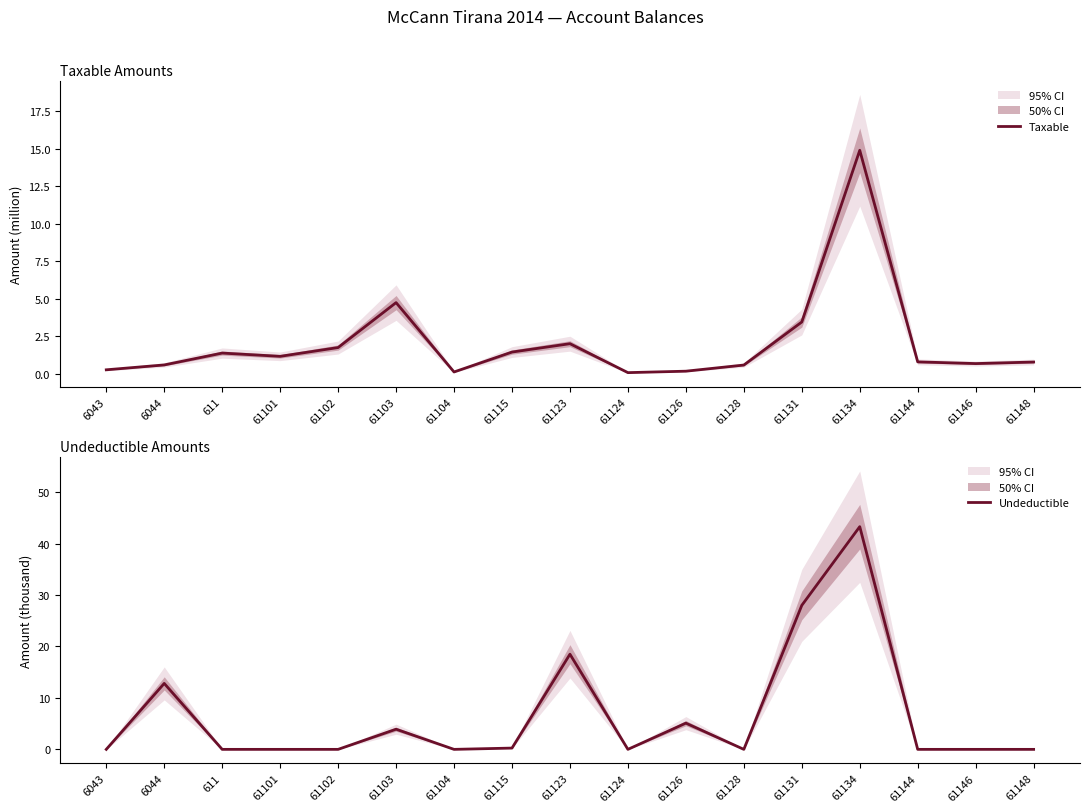

At which label does Undeductible reach its peak?

61134